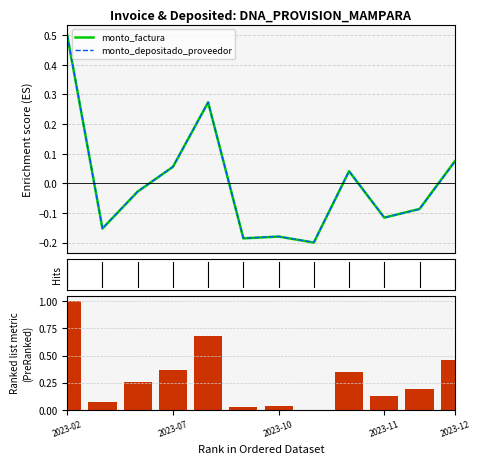

List the labels in order of ranking metric scores value, smallest first.

7, 5, 6, 2023-07, 9, 10, 2023-10, 8, 2023-11, 11, 2023-12, 2023-02